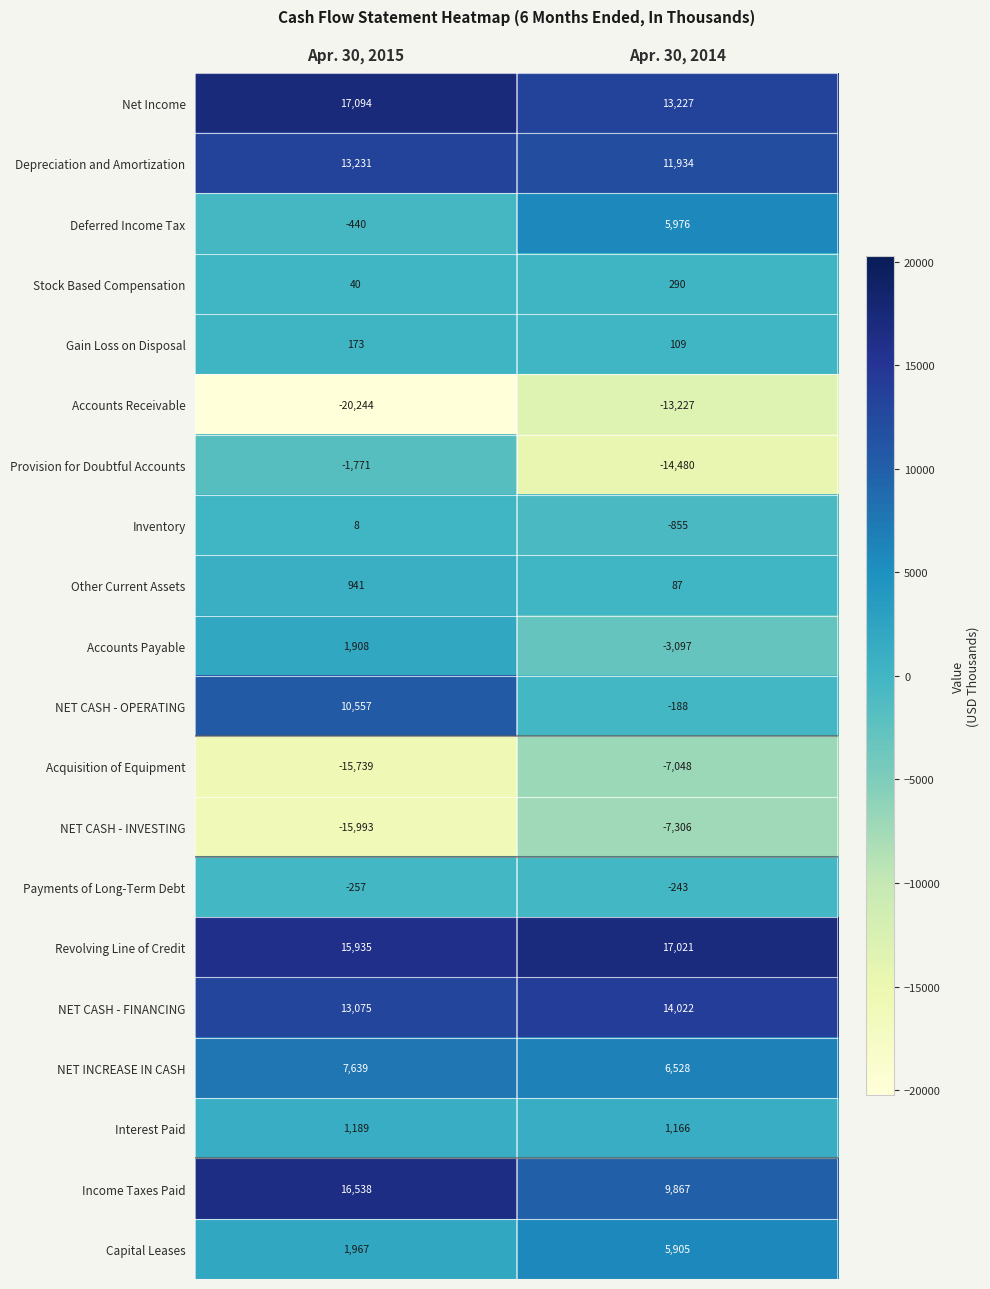

At which category is the sum across all series the highest?

Apr. 30, 2015